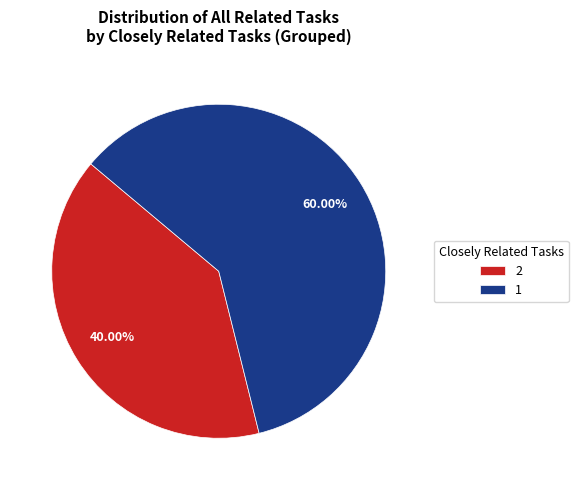

Which category accounts for the majority?

1